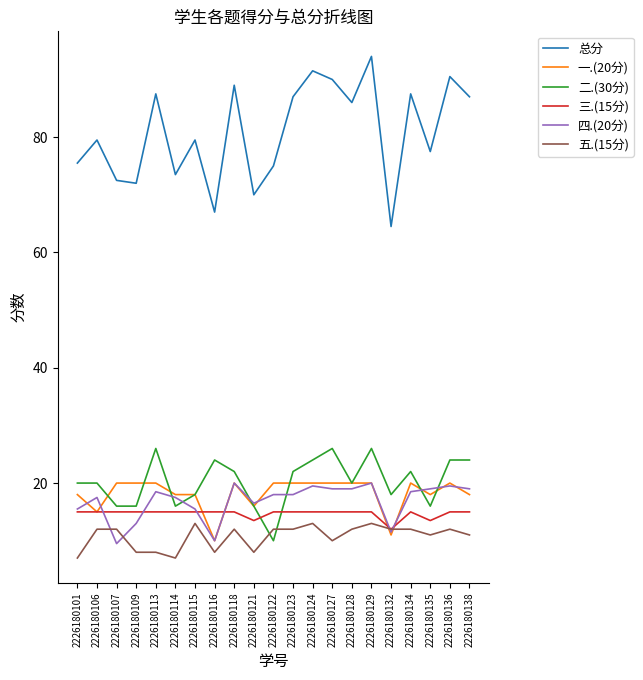

Reading left to right, transcribe all the data shown in this chart.

总分: 75.5	79.5	72.5	72.0	87.5	73.5	79.5	67.0	89.0	70.0	75.0	87.0	91.5	90.0	86.0	94.0	64.5	87.5	77.5	90.5	87.0
一.(20分): 18.0	15.0	20.0	20.0	20.0	18.0	18.0	10.0	20.0	16.0	20.0	20.0	20.0	20.0	20.0	20.0	11.0	20.0	18.0	20.0	18.0
二.(30分): 20.0	20.0	16.0	16.0	26.0	16.0	18.0	24.0	22.0	16.0	10.0	22.0	24.0	26.0	20.0	26.0	18.0	22.0	16.0	24.0	24.0
三.(15分): 15.0	15.0	15.0	15.0	15.0	15.0	15.0	15.0	15.0	13.5	15.0	15.0	15.0	15.0	15.0	15.0	12.0	15.0	13.5	15.0	15.0
四.(20分): 15.5	17.5	9.5	13.0	18.5	17.5	15.5	10.0	20.0	16.5	18.0	18.0	19.5	19.0	19.0	20.0	11.5	18.5	19.0	19.5	19.0
五.(15分): 7.0	12.0	12.0	8.0	8.0	7.0	13.0	8.0	12.0	8.0	12.0	12.0	13.0	10.0	12.0	13.0	12.0	12.0	11.0	12.0	11.0